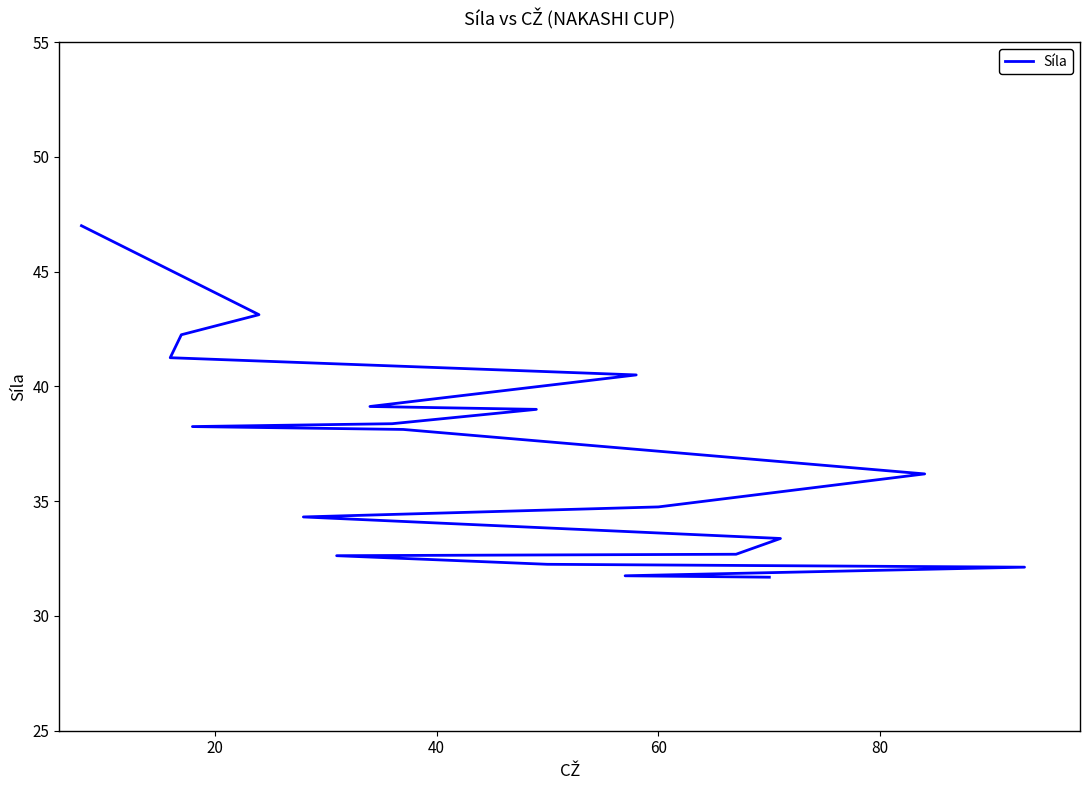

True or false: the data has more than 2 interior local peaks.

False